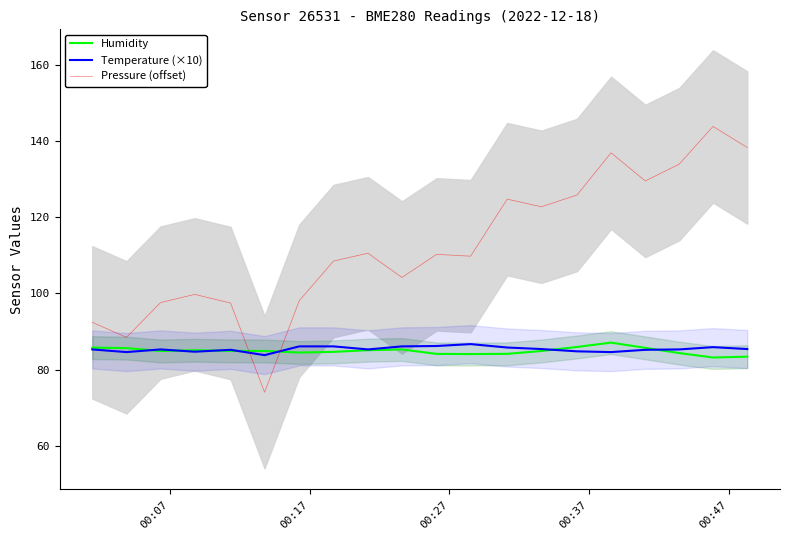

What is the highest value of the Humidity series?

87.1